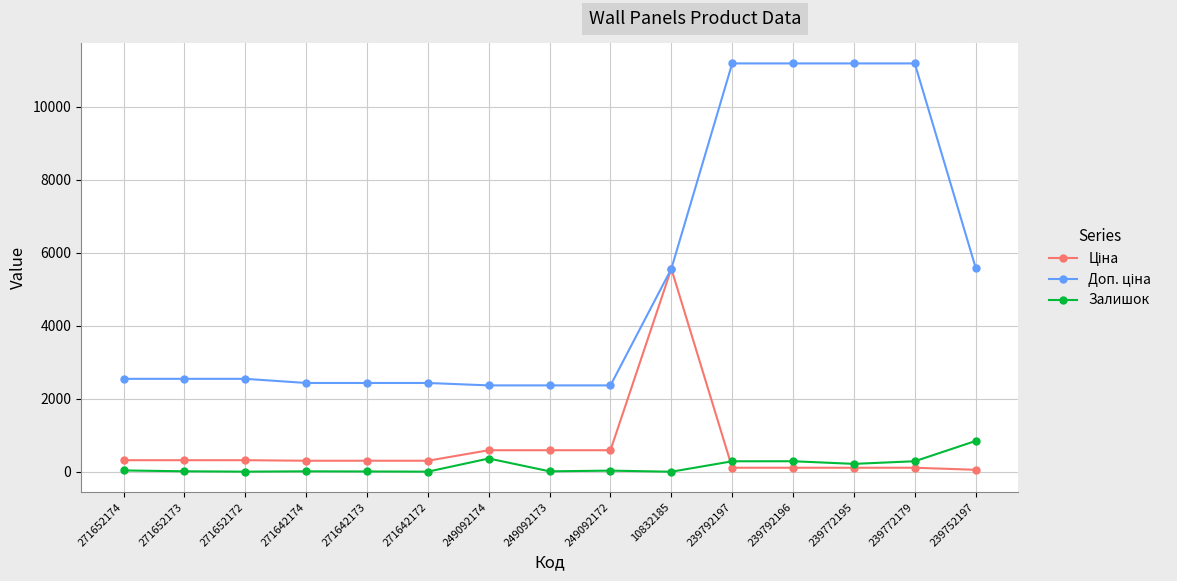

How many distinct data groups are displayed?

3